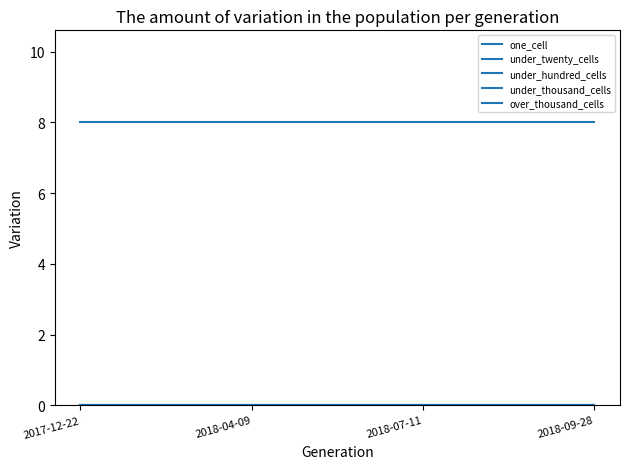

Which series changed the most between 2018-04-09 and 2018-07-11?

one_cell